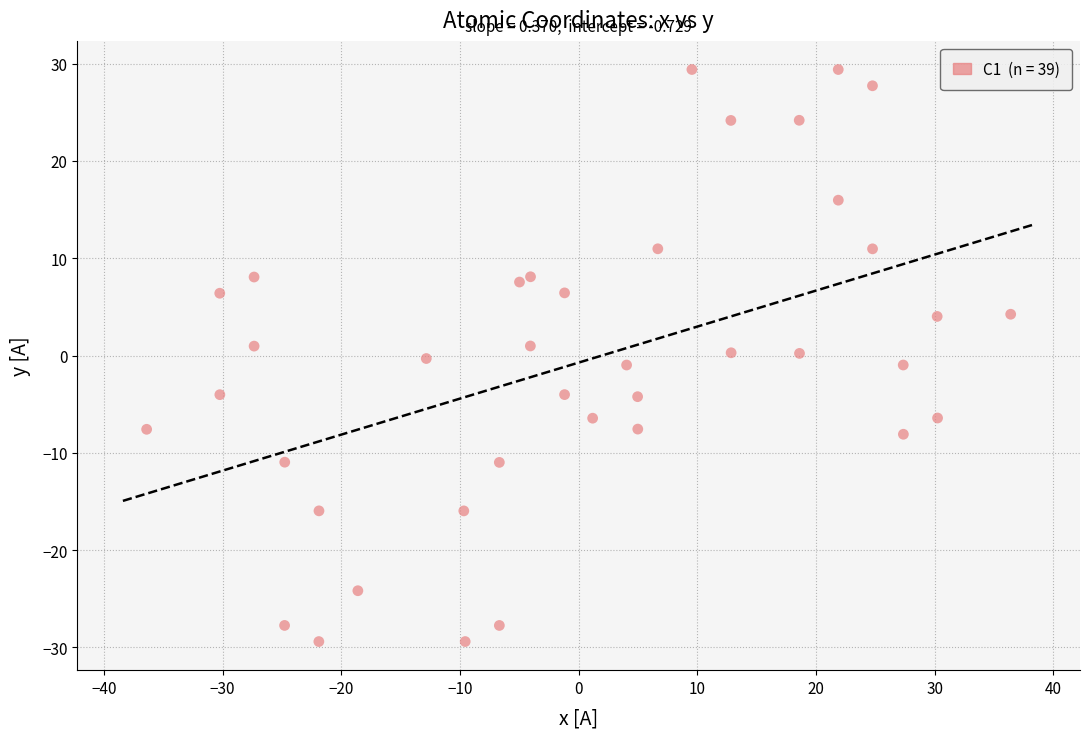

What is the range of X values (max minus min)?

72.8